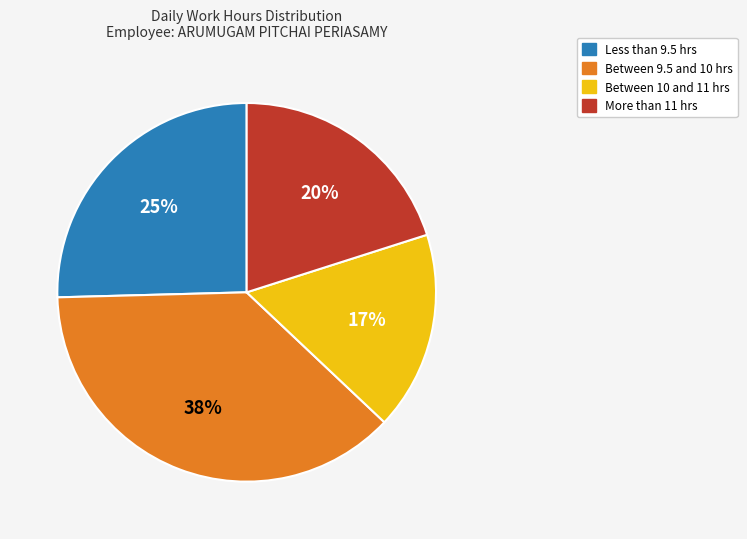

To the nearest percent, what is the difference between the largest and smallest slice percentages?

21%